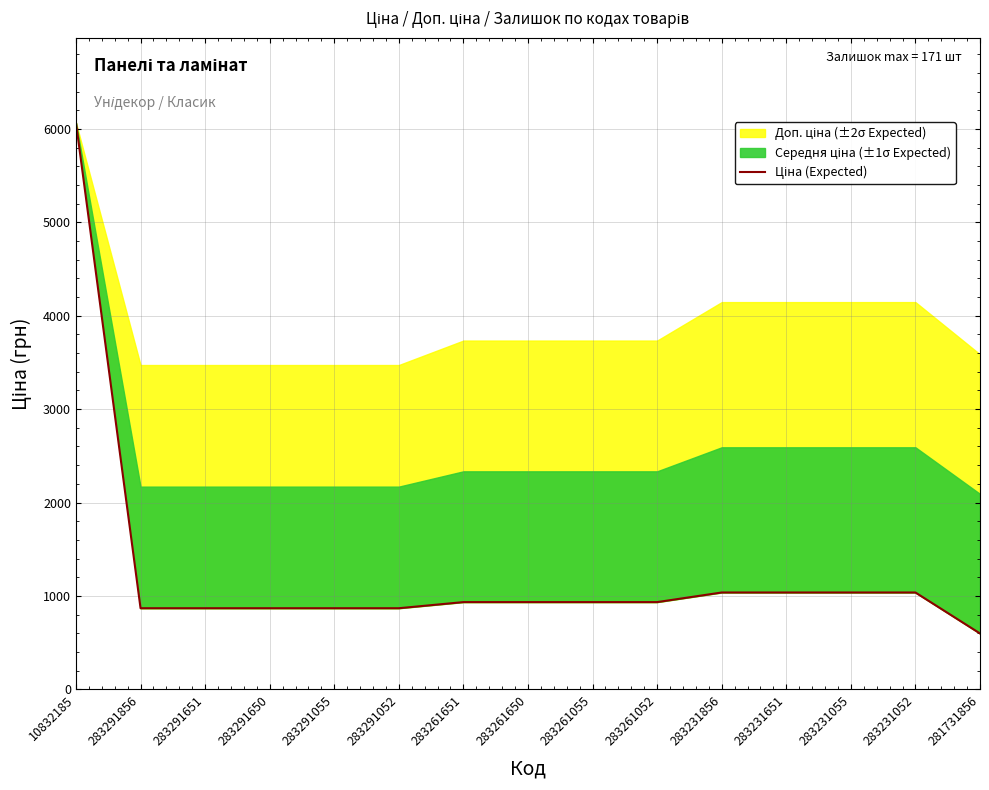

What is the difference between the second highest and second lowest values?

168.5